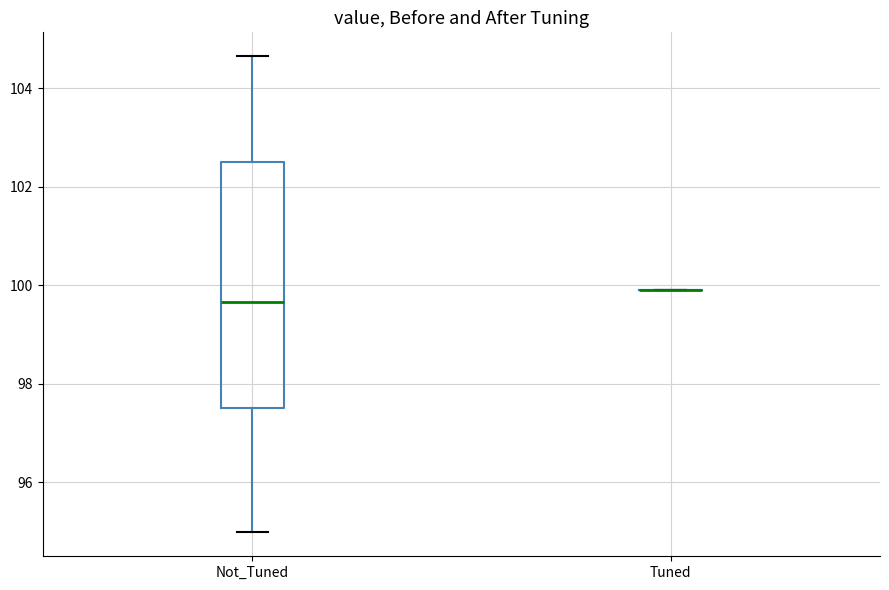

Reading left to right, transcribe this box plot: for each box, give where its median line is, the range the box spans, and where its two whiskers end, as read against the y-axis. The values are not printed on the chart, so give them approximately, as read against the axis.

Not_Tuned: median 99.6, box 97.6 to 102.4, whiskers 95.0 to 104.6
Tuned: box collapsed to a line at 100.0, whiskers 100.0 to 100.0